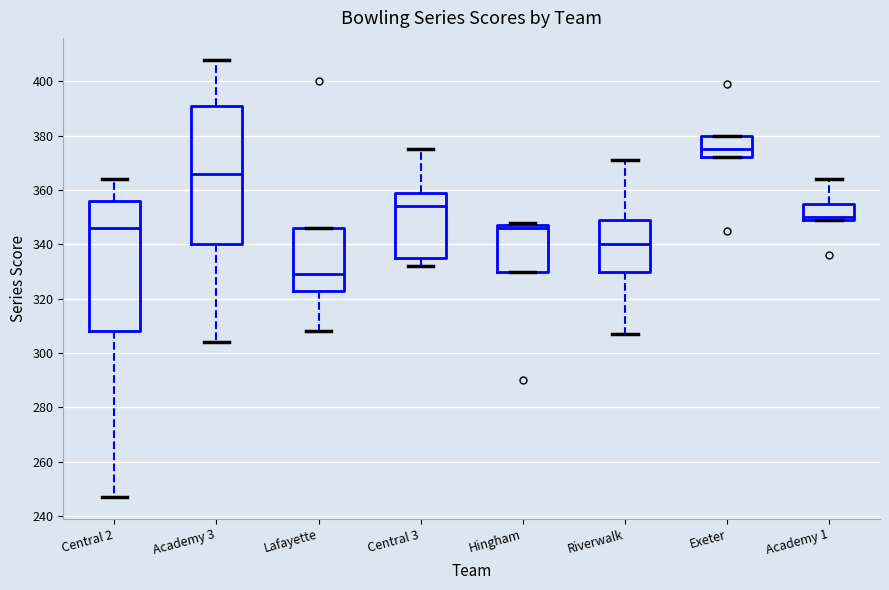

Reading left to right, read every box against the y-axis: the position of its median line, the range the box covers, and the ends of its whiskers. The values are not printed on the chart, so give them approximately, as read against the axis.

Central 2: median 346, box 308 to 356, whiskers 248 to 364
Academy 3: median 366, box 340 to 392, whiskers 304 to 408
Lafayette: median 330, box 324 to 346, whiskers 308 to 346
Central 3: median 354, box 336 to 360, whiskers 332 to 376
Hingham: median 346, box 330 to 348, whiskers 330 to 348 (just above the box's upper edge)
Riverwalk: median 340, box 330 to 350, whiskers 308 to 372
Exeter: median 376, box 372 to 380, whiskers 372 to 380
Academy 1: median 350 (just above the box's lower edge), box 350 to 356, whiskers 350 to 364